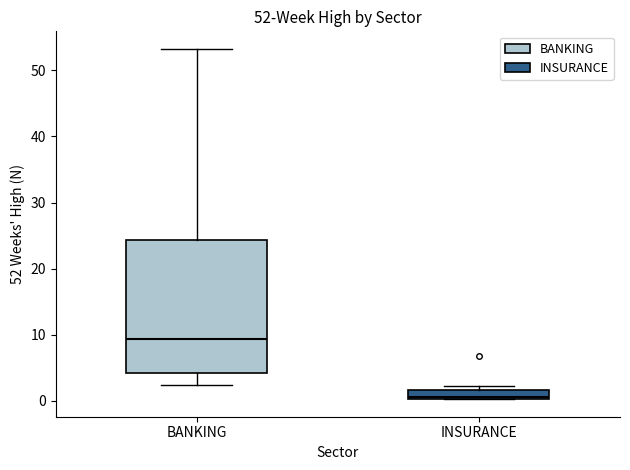

Comparing the boxes themselves (not the whiskers), which one is the tallest?

BANKING